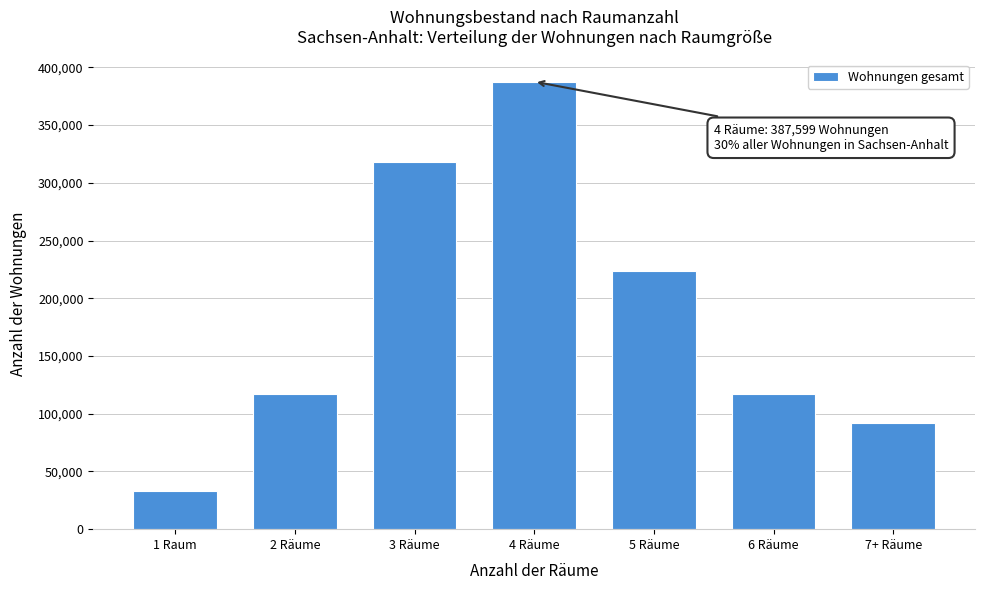

What is the approximate value at 1 Raum, to the nearest 50?

32850